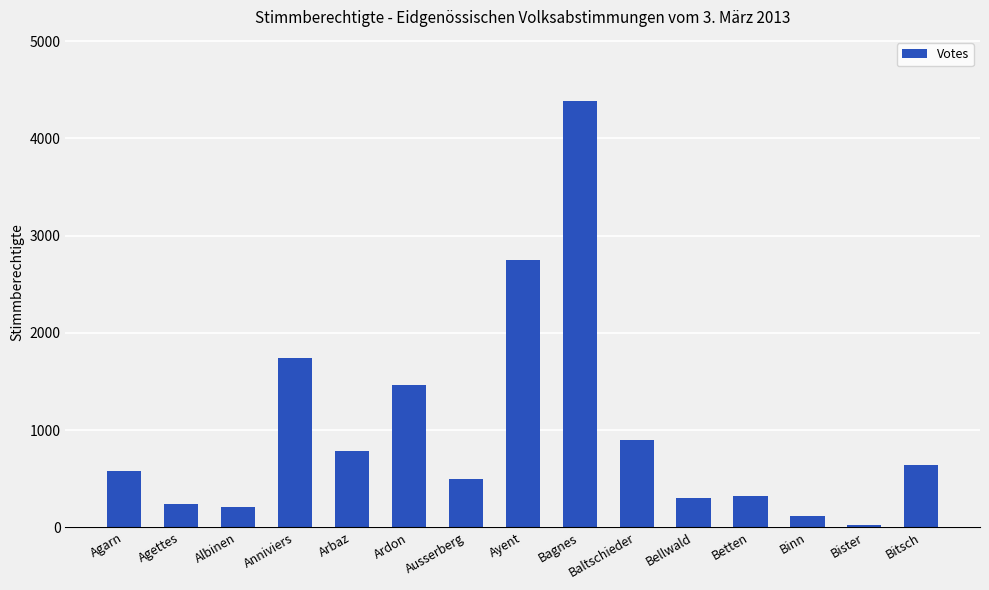

At which category does the chart reach its minimum across all series?

Bister